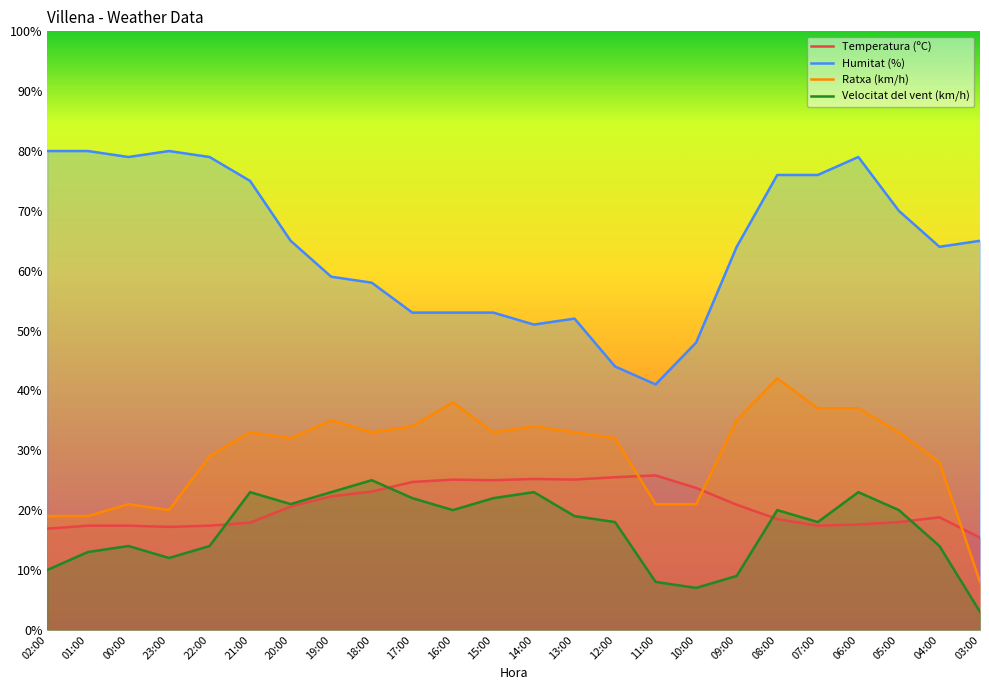

What is the label of the 15th point from the left?

12:00